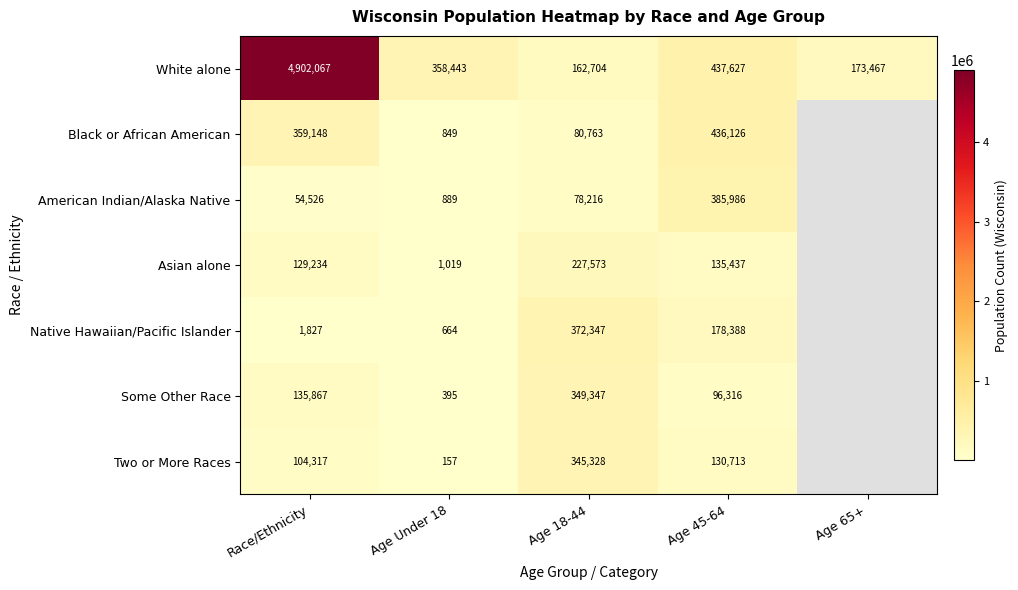

Which series changed the most between Age 18-44 and Age 45-64?

Black or African American